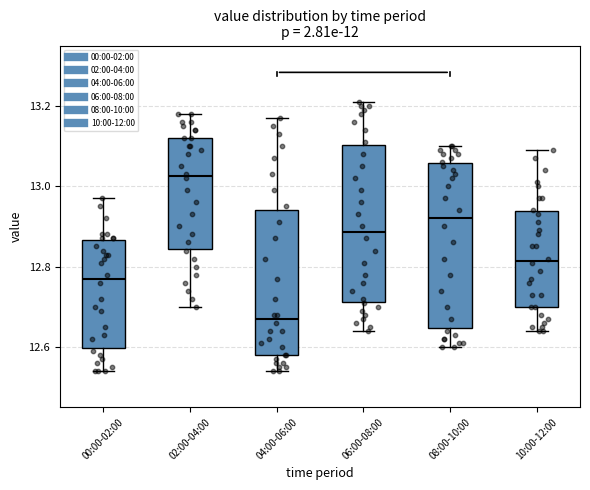

Reading left to right, read every box against the y-axis: the position of its median line, the range the box covers, and the ends of its whiskers. The values are not printed on the chart, so give them approximately, as read against the axis.

00:00-02:00: median 12.78, box 12.60 to 12.86, whiskers 12.54 to 12.98
02:00-04:00: median 13.02, box 12.84 to 13.12, whiskers 12.70 to 13.18
04:00-06:00: median 12.68, box 12.58 to 12.94, whiskers 12.54 to 13.18
06:00-08:00: median 12.88, box 12.72 to 13.10, whiskers 12.64 to 13.22
08:00-10:00: median 12.92, box 12.64 to 13.06, whiskers 12.60 to 13.10
10:00-12:00: median 12.82, box 12.70 to 12.94, whiskers 12.64 to 13.10